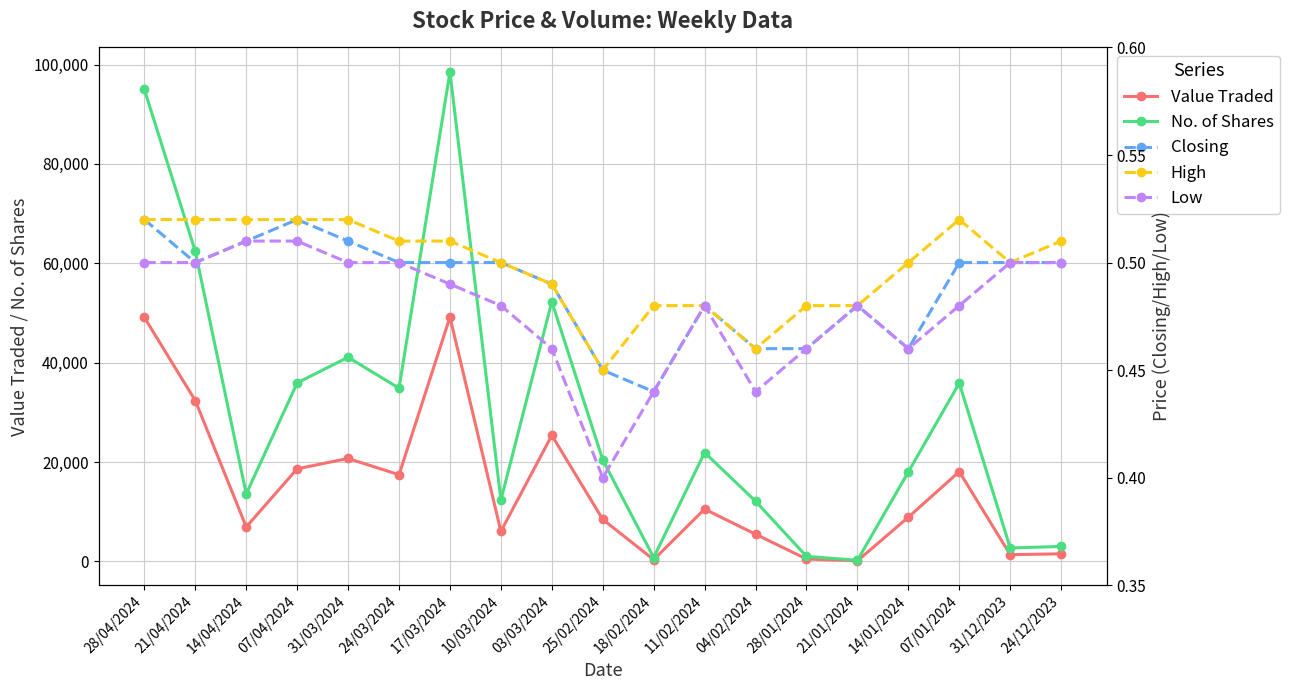

At which category is the sum across all series the highest?

17/03/2024